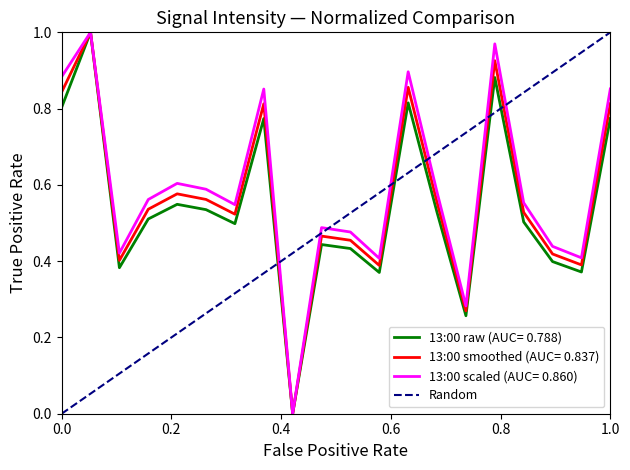

Is it true that 13:00 raw (AUC= 0.788) equals 0.3 at 0.0?

False